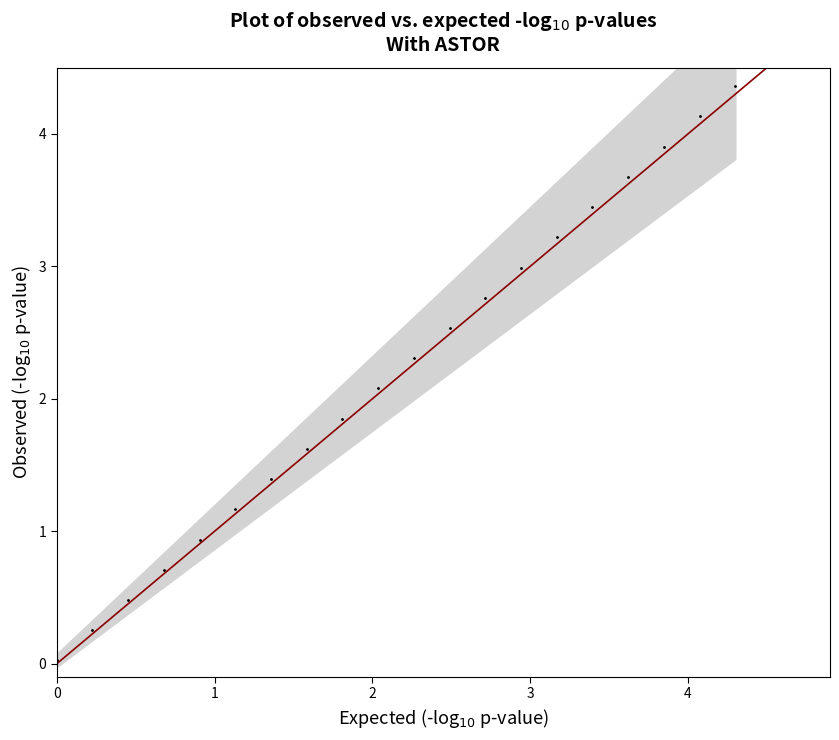

What Y value in the scatter plot is closest to 2?

2.1